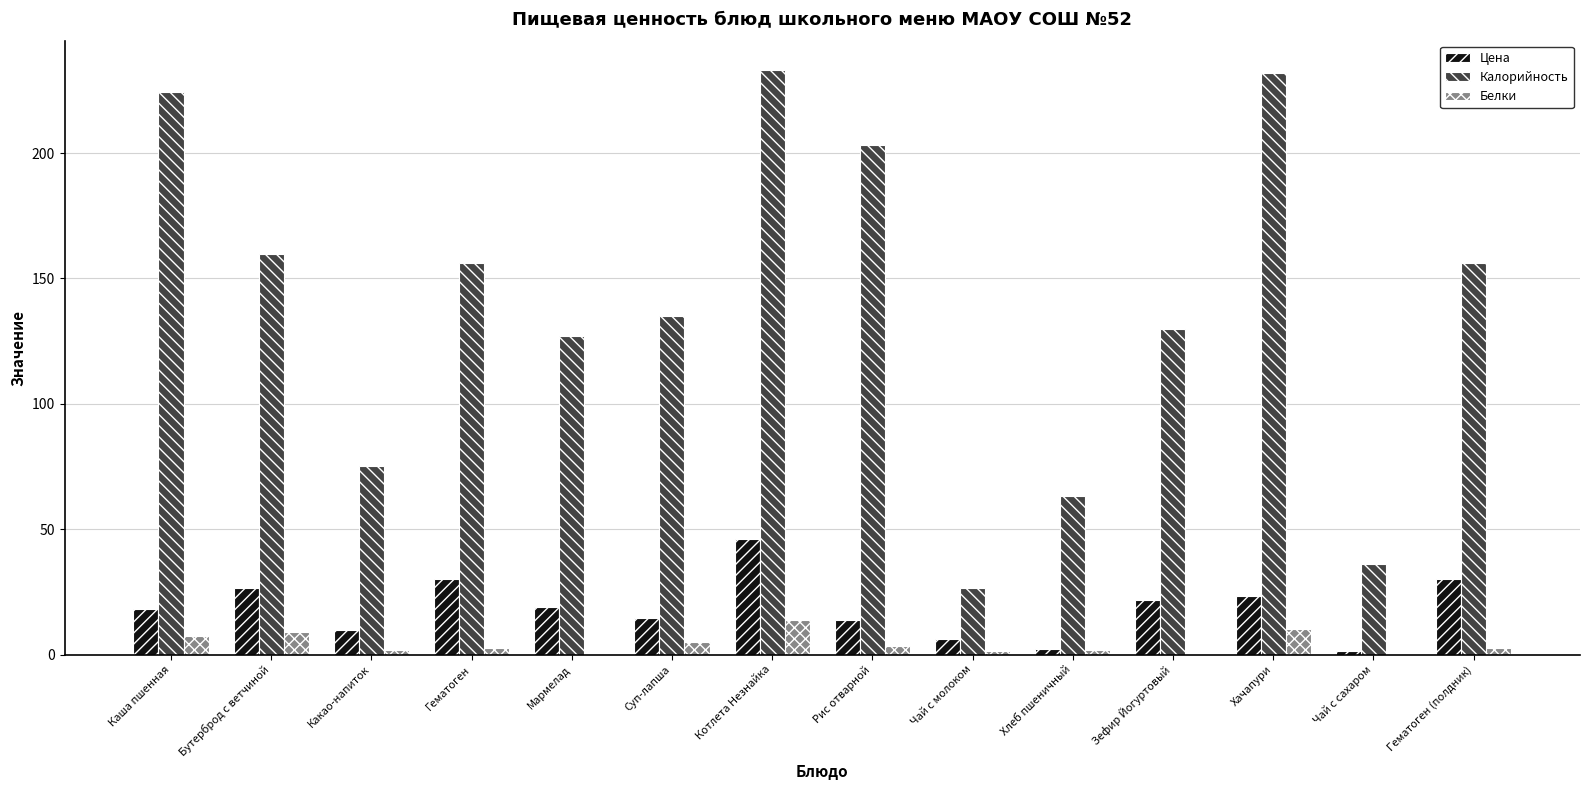

What are all the series names shown in the legend?

Цена, Калорийность, Белки